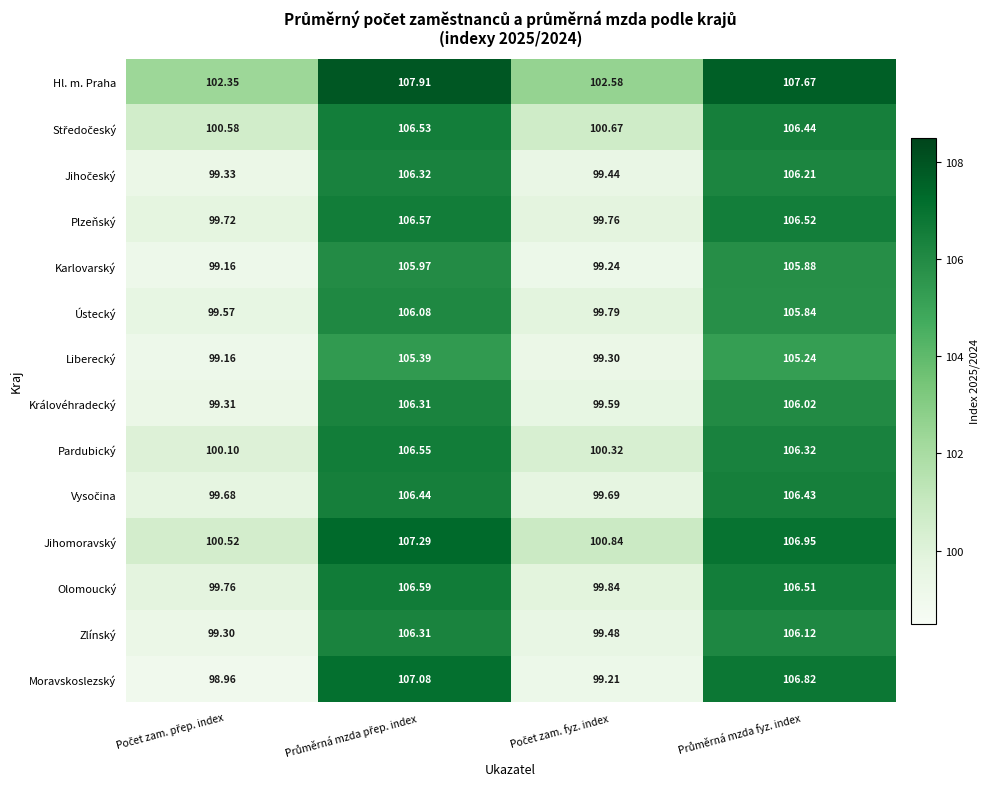

Which series has the largest total across all categories?

Hl. m. Praha